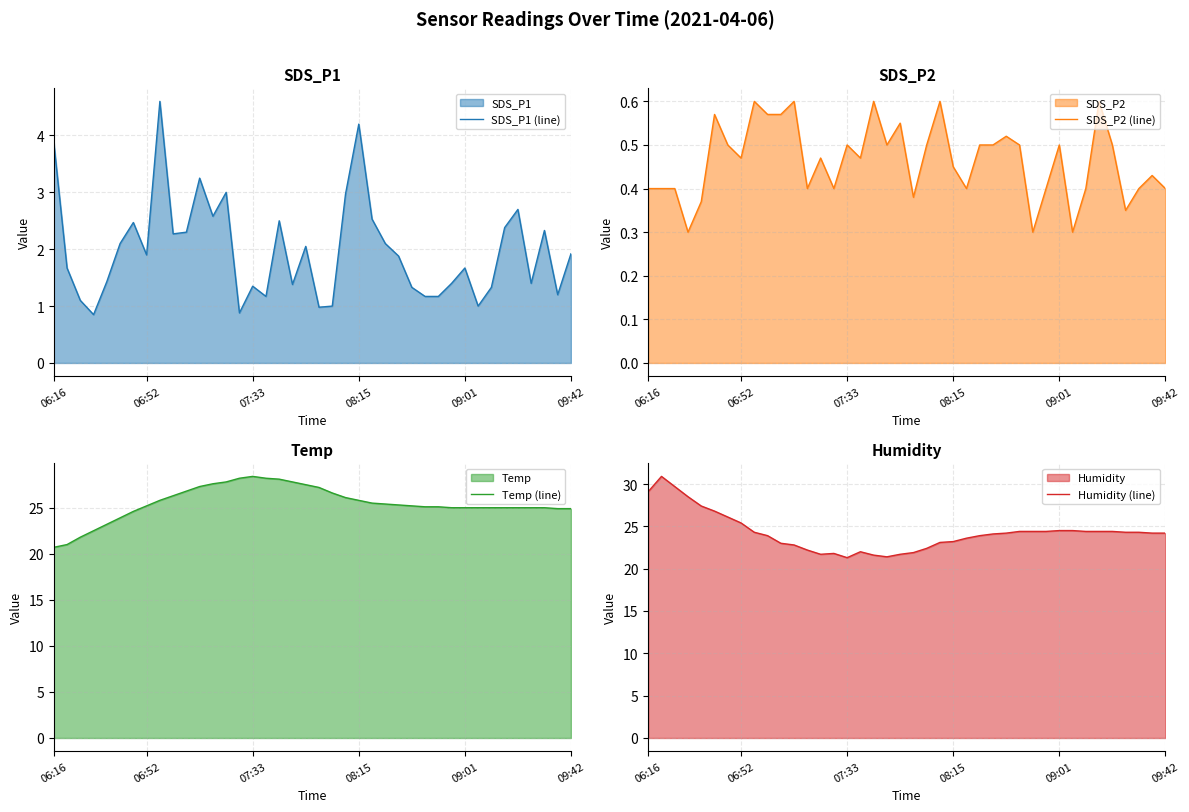

Between 26 and 29, which is larger?

26